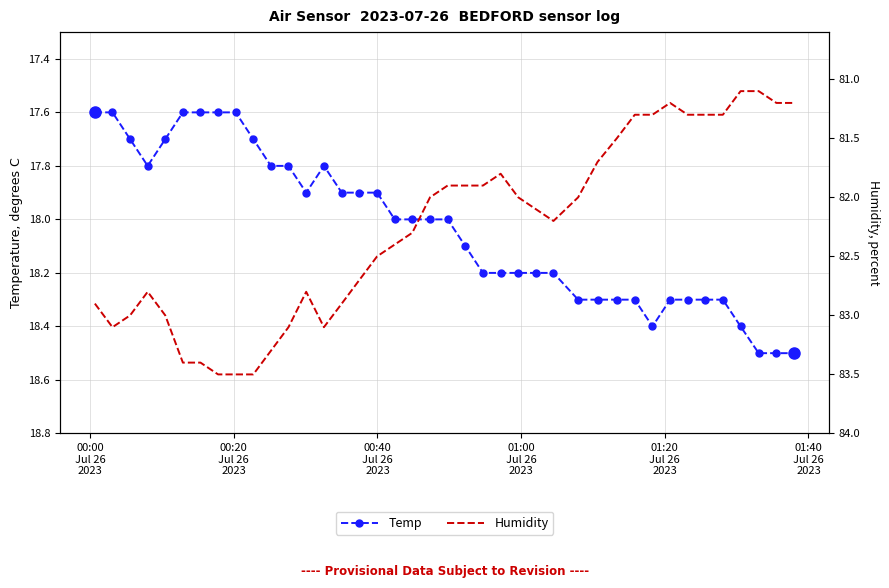

Reading left to right, what are all the values shown in this chart?

Temp: 17.6	17.6	17.7	17.8	17.7	17.6	17.6	17.6	17.6	17.7	17.8	17.8	17.9	17.8	17.9	17.9	17.9	18.0	18.0	18.0	18.0	18.1	18.2	18.2	18.2	18.2	18.2	18.3	18.3	18.3	18.3	18.4	18.3	18.3	18.3	18.3	18.4	18.5	18.5	18.5
Humidity: 82.9	83.1	83.0	82.8	83.0	83.4	83.4	83.5	83.5	83.5	83.3	83.1	82.8	83.1	82.9	82.7	82.5	82.4	82.3	82.0	81.9	81.9	81.9	81.8	82.0	82.1	82.2	82.0	81.7	81.5	81.3	81.3	81.2	81.3	81.3	81.3	81.1	81.1	81.2	81.2